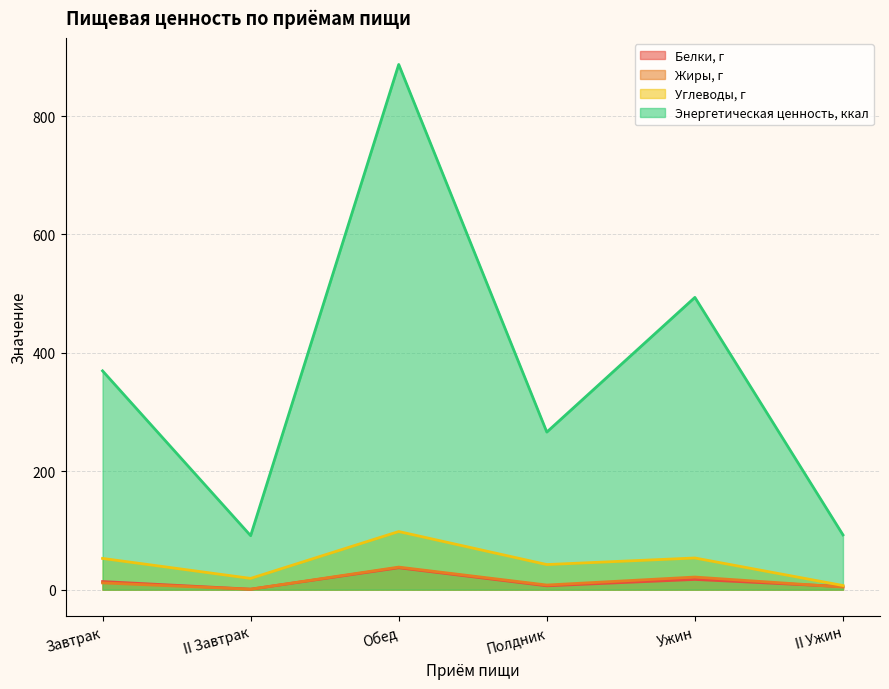

How many data points in Белки, г are less than 13?

3